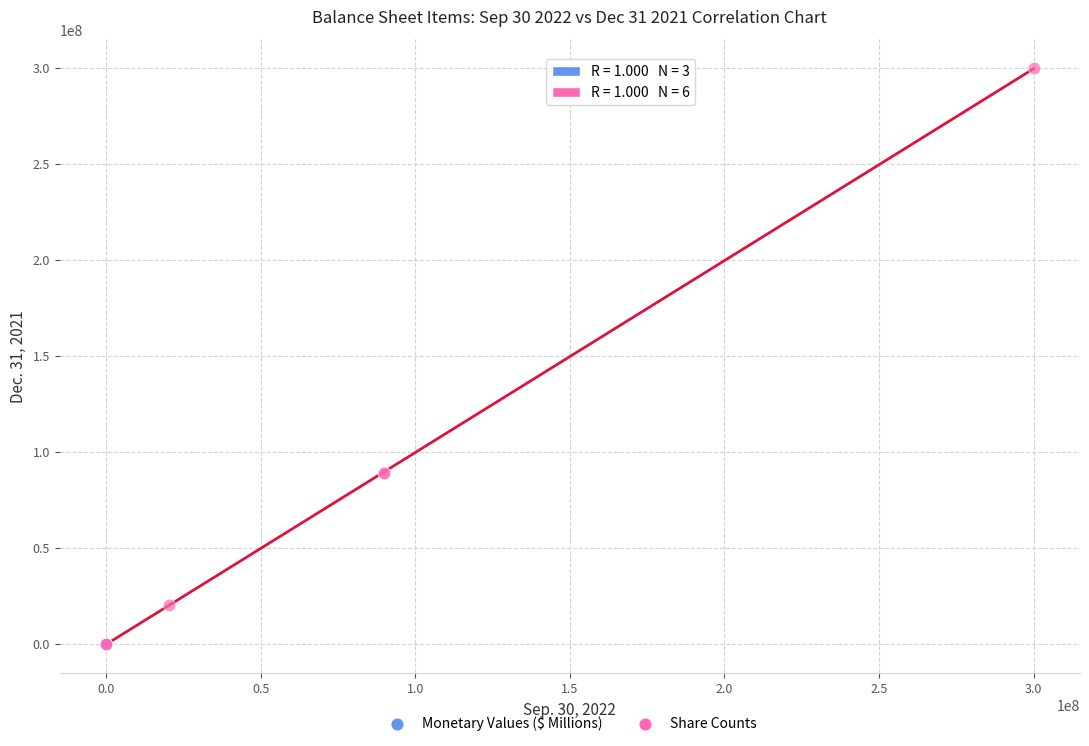

Which series has the widest spread of Y values?

Share Counts